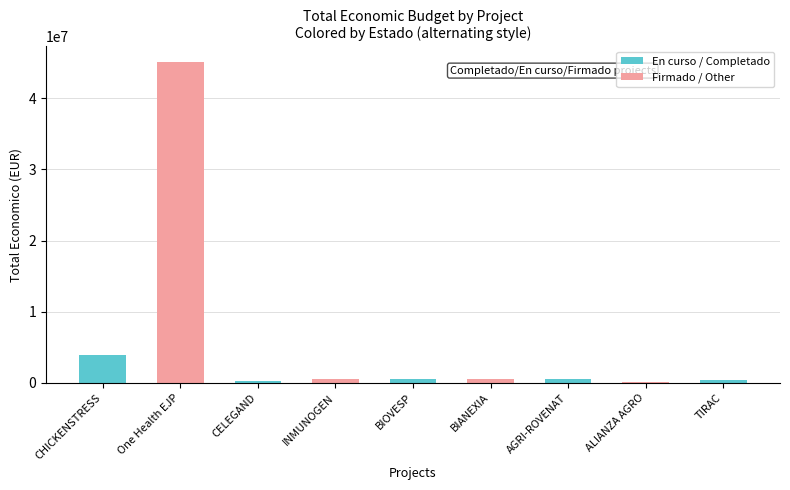

Which has a higher value, CHICKENSTRESS or AGRI-ROVENAT?

CHICKENSTRESS